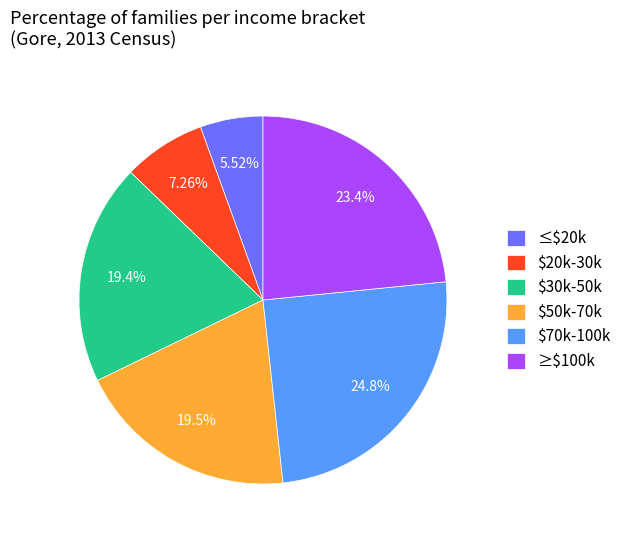

Is there any slice that represents more than half of the pie?

No